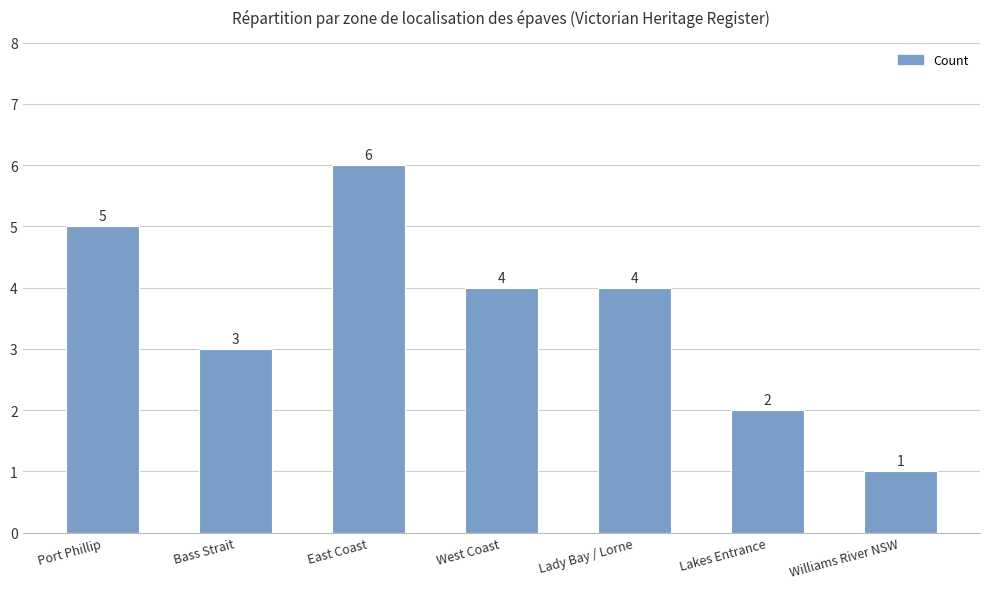

What is the label of the 3rd bar from the left?

East Coast